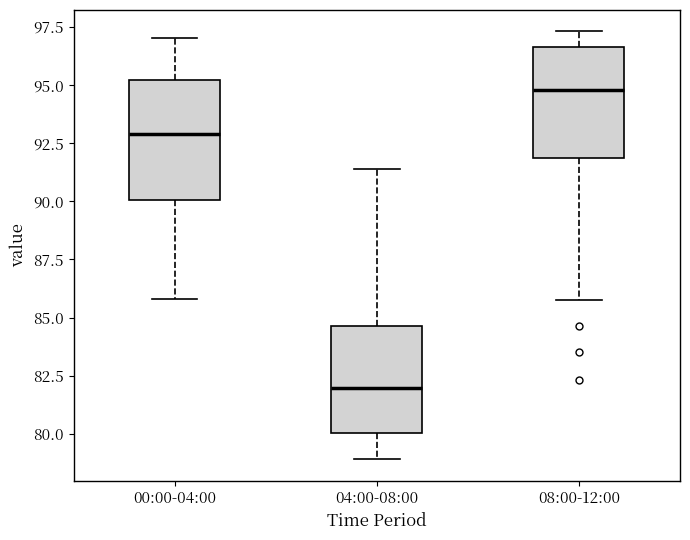

Reading left to right, read every box against the y-axis: the position of its median line, the range the box covers, and the ends of its whiskers. The values are not printed on the chart, so give them approximately, as read against the axis.

00:00-04:00: median 93.0, box 90.0 to 95.0, whiskers 86.0 to 97.0
04:00-08:00: median 82.0, box 80.0 to 84.5, whiskers 79.0 to 91.5
08:00-12:00: median 95.0, box 92.0 to 96.5, whiskers 86.0 to 97.5